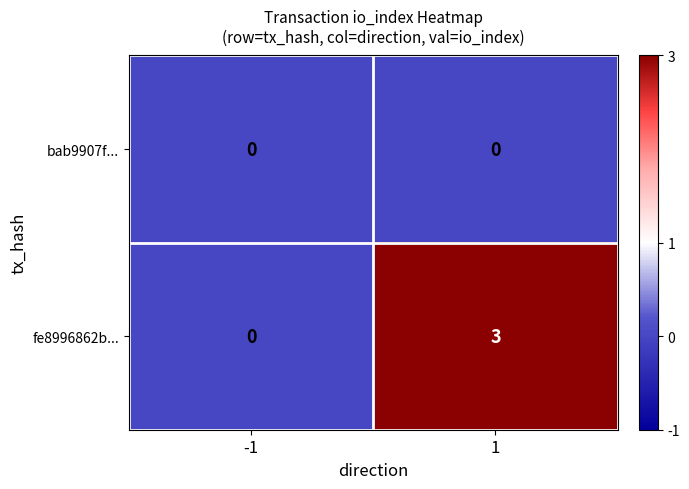

Which series has the largest total across all categories?

fe8996862b...